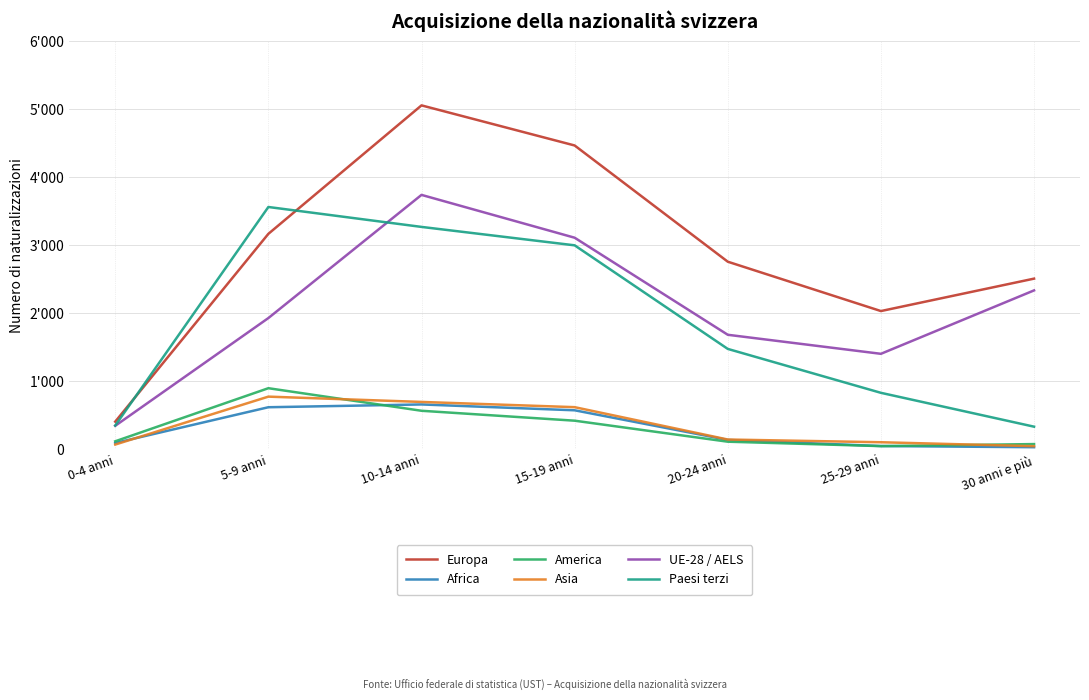

What is the sum of the Europa values at 15-19 anni and 10-14 anni?

9530